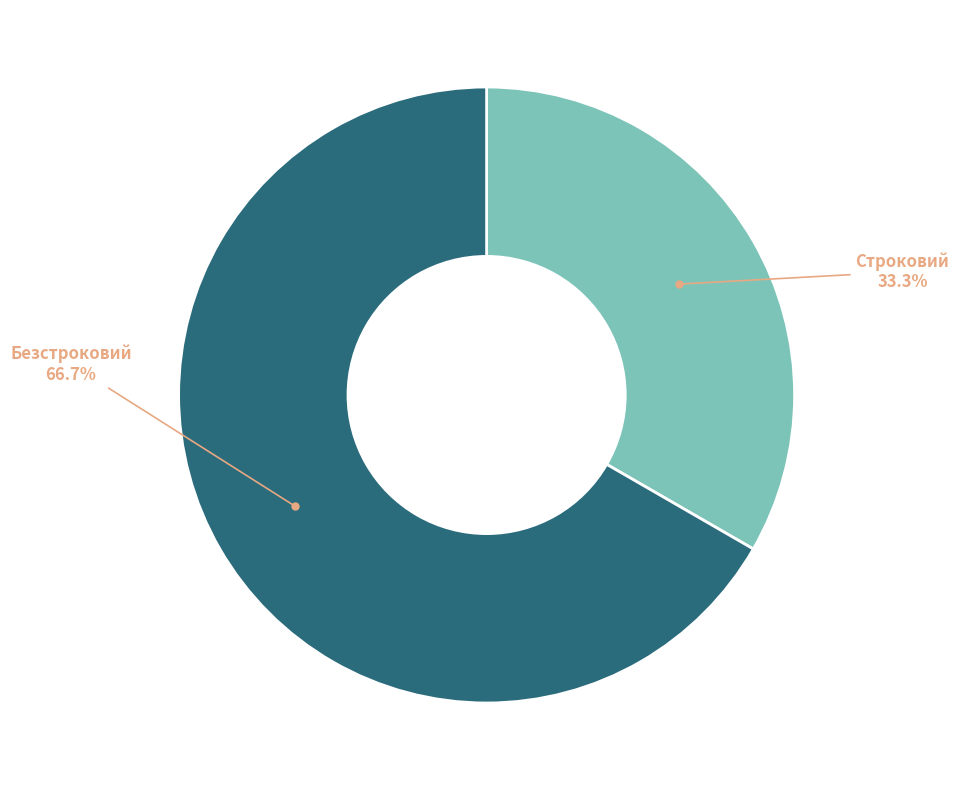

To the nearest percent, what percentage of the pie is Безстроковий?

67%